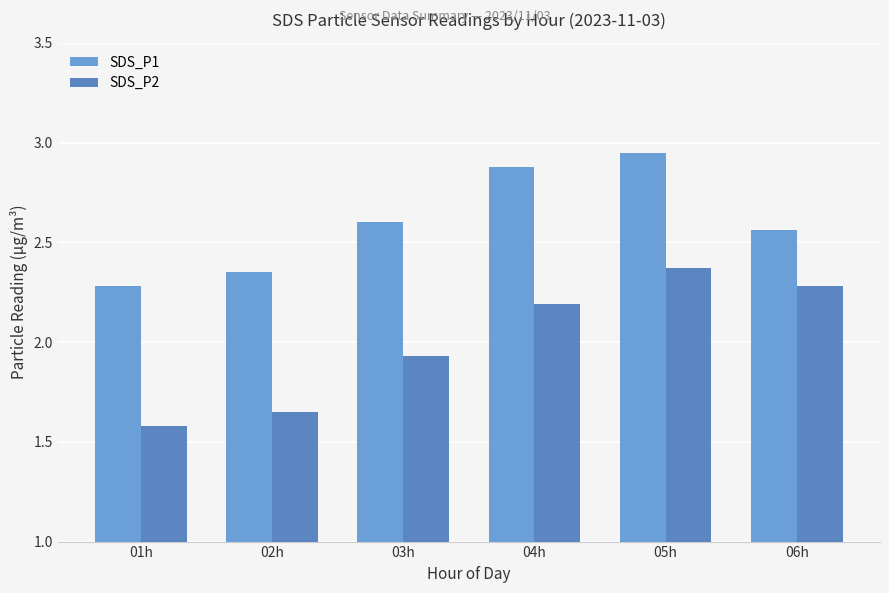

Count the number of data series in this chart.

2